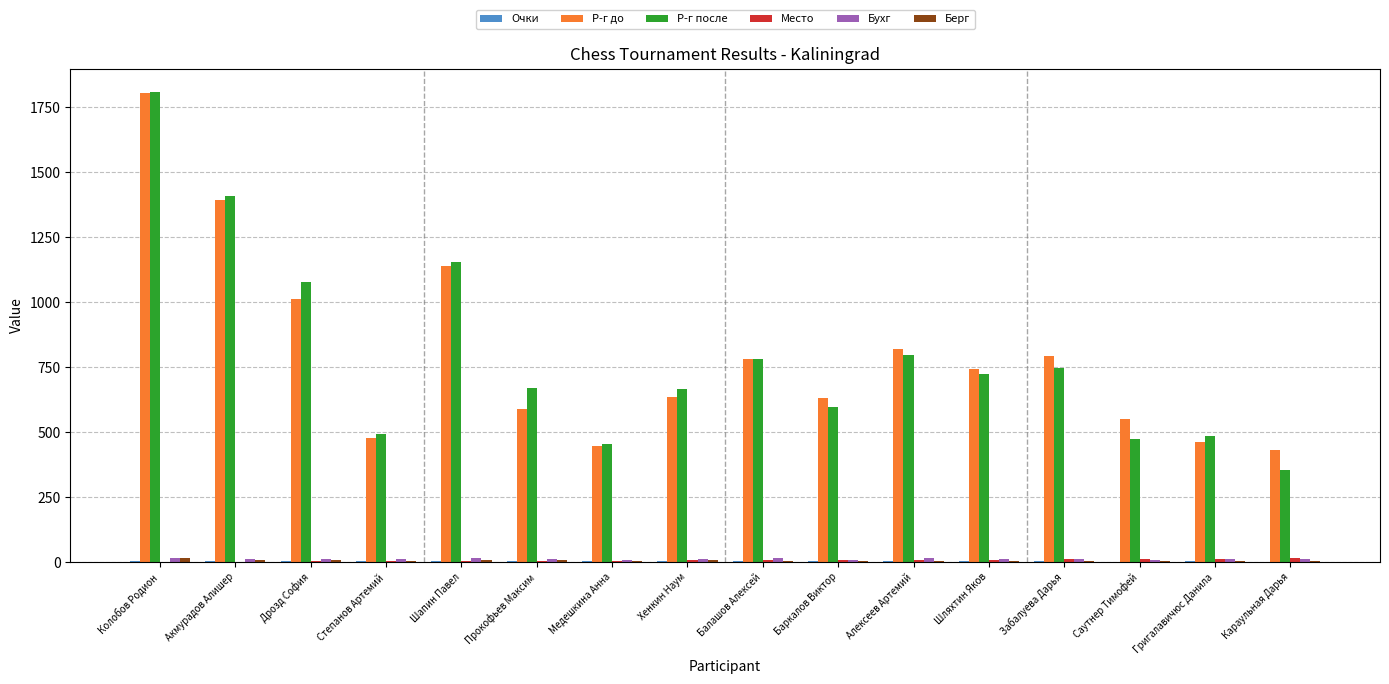

At which category is the sum across all series the highest?

Колобов Родион